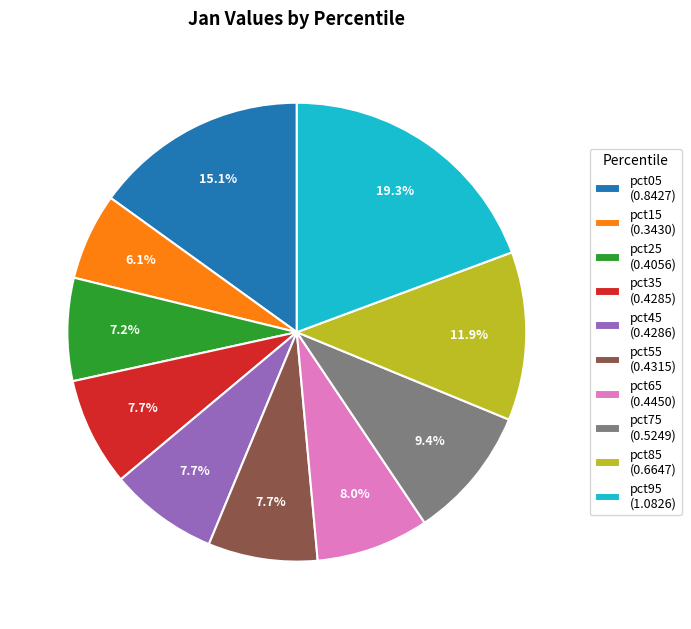

Is it true that pct95 is 19% of the pie?

True